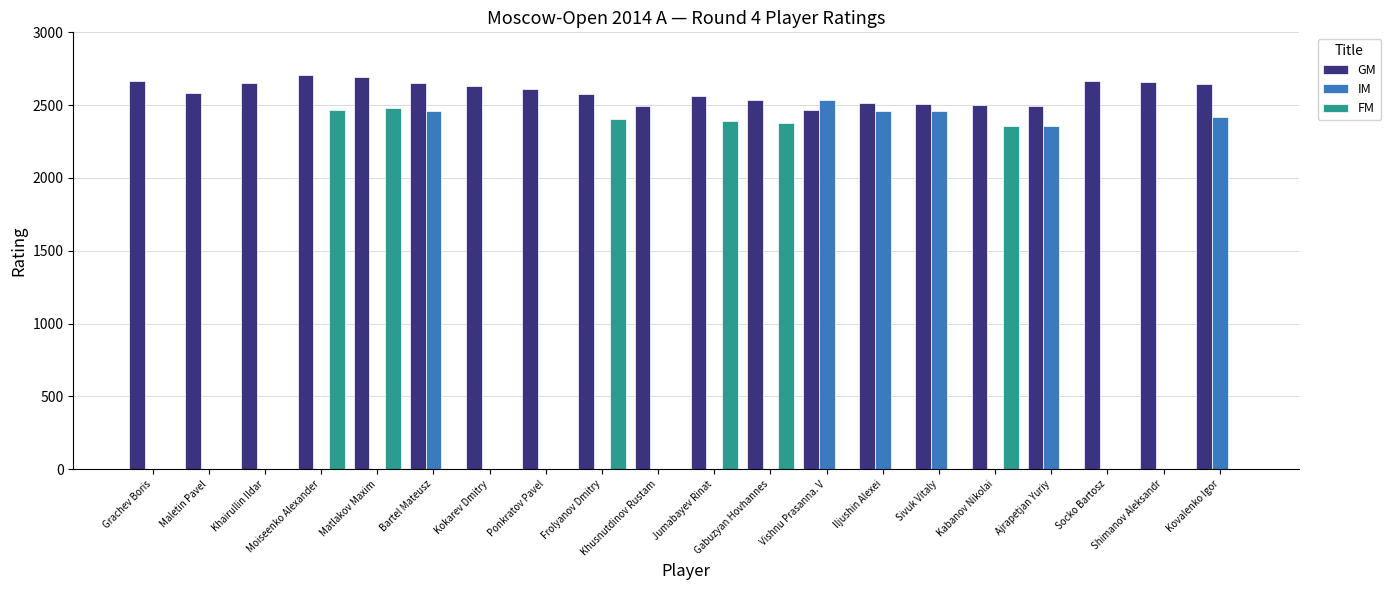

What is the total value across all series at Socko Bartosz?

2663